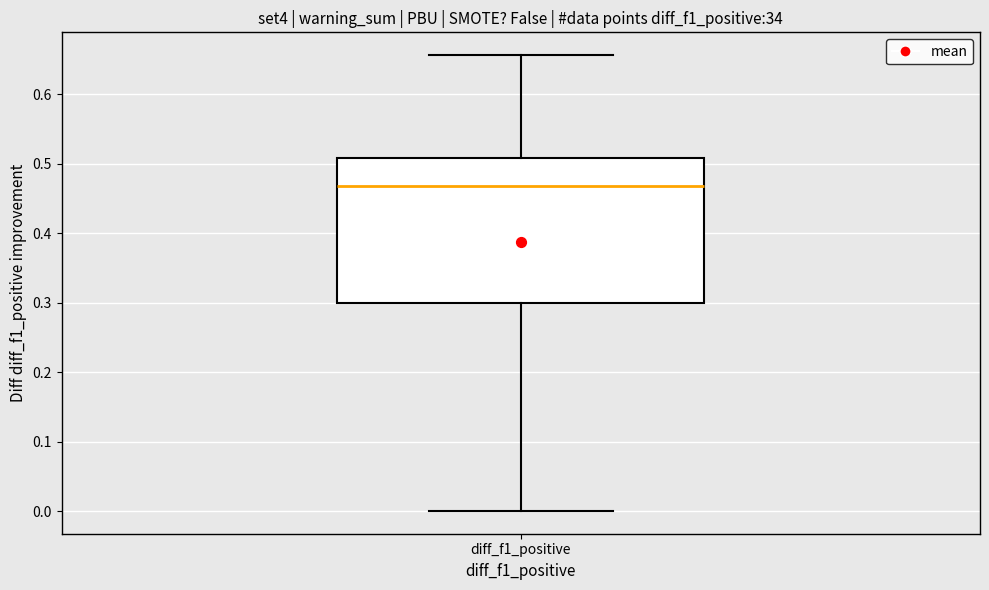

Where is the lower edge of the box for diff_f1_positive on the y-axis? The values are not printed on the chart, so give them approximately, as read against the axis.

0.30